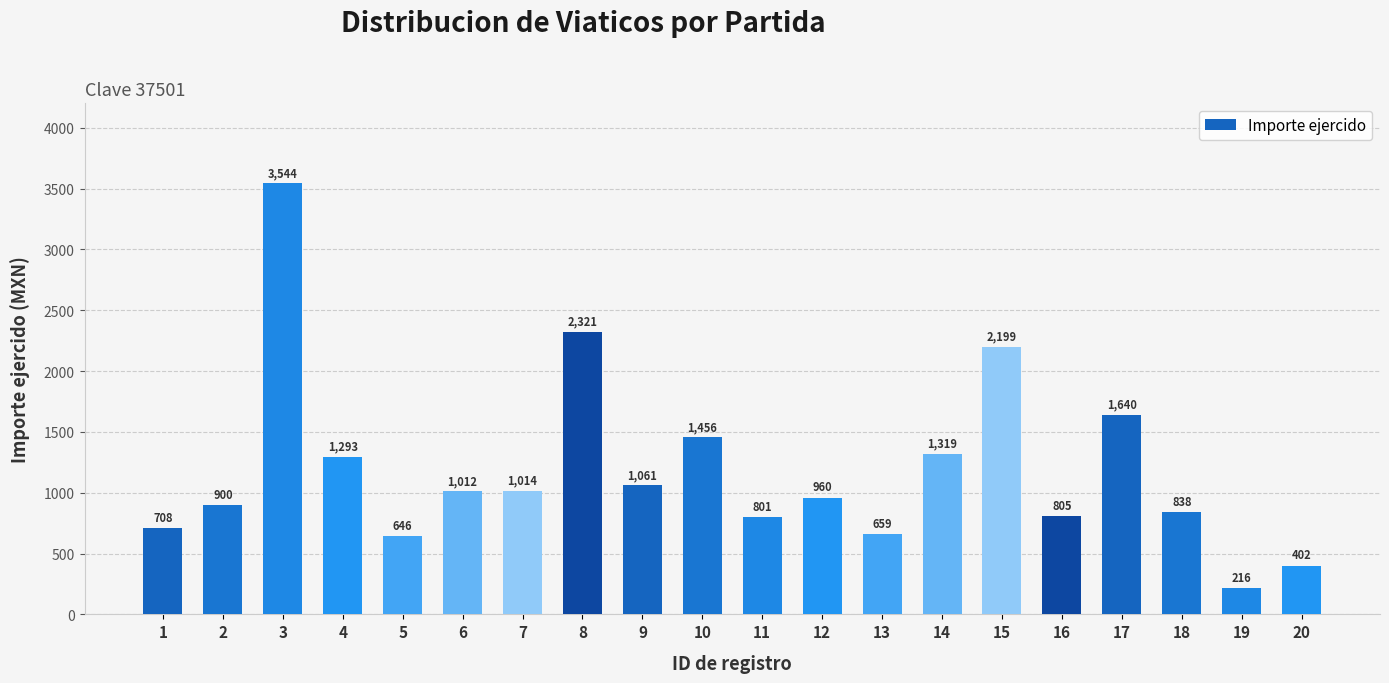

What is the minimum value shown in the chart?

215.5